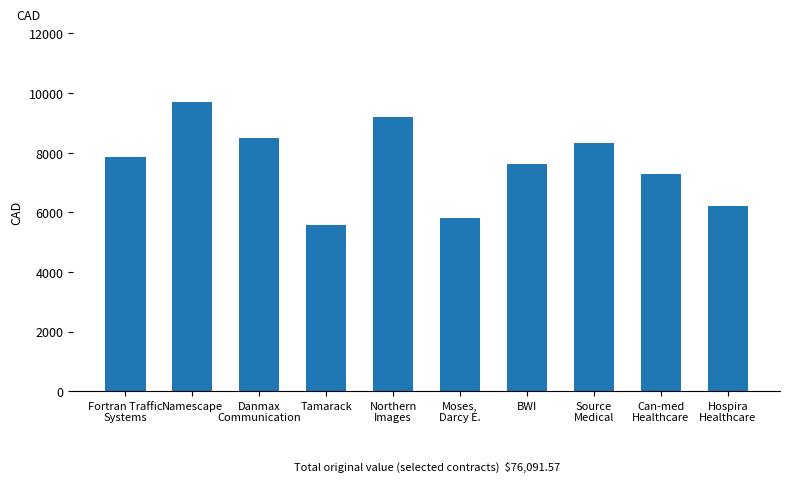

What value does the data have at Source
Medical?

8330.7